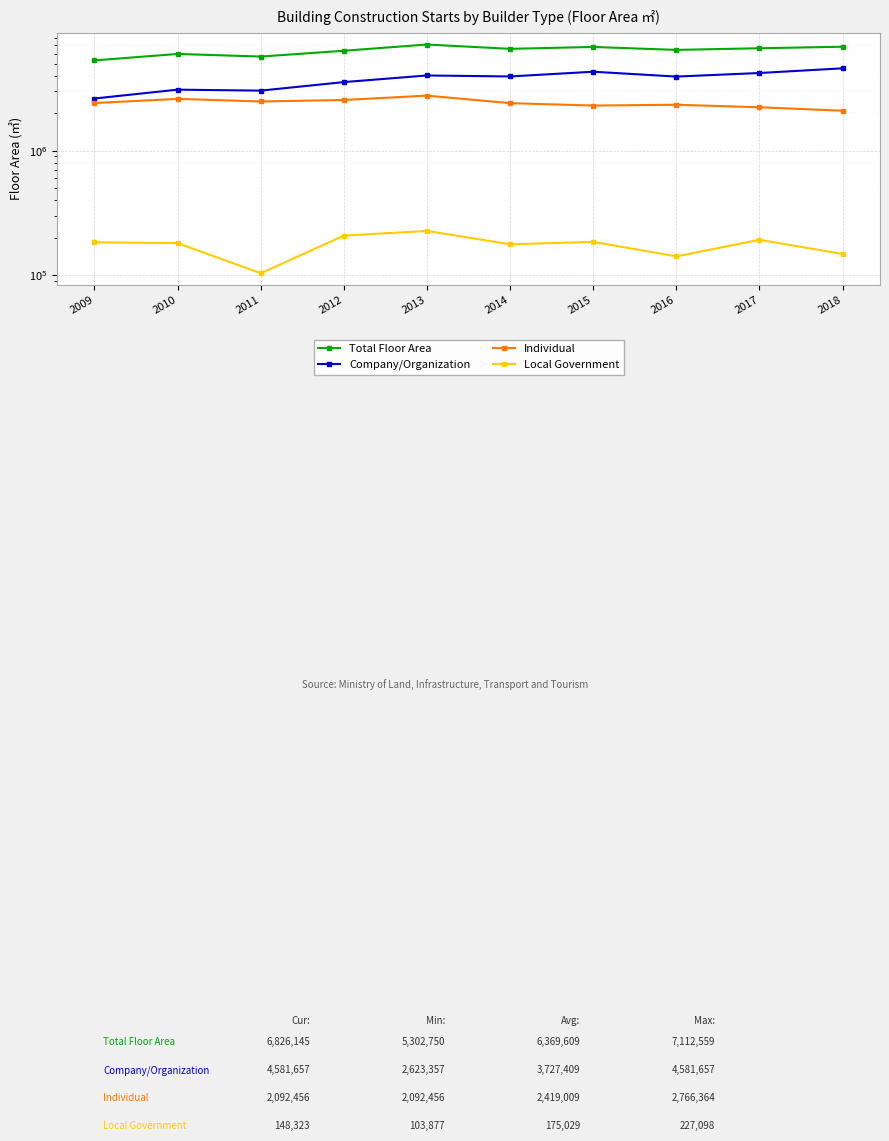

Where does the Individual series first go above 2412628?

2010